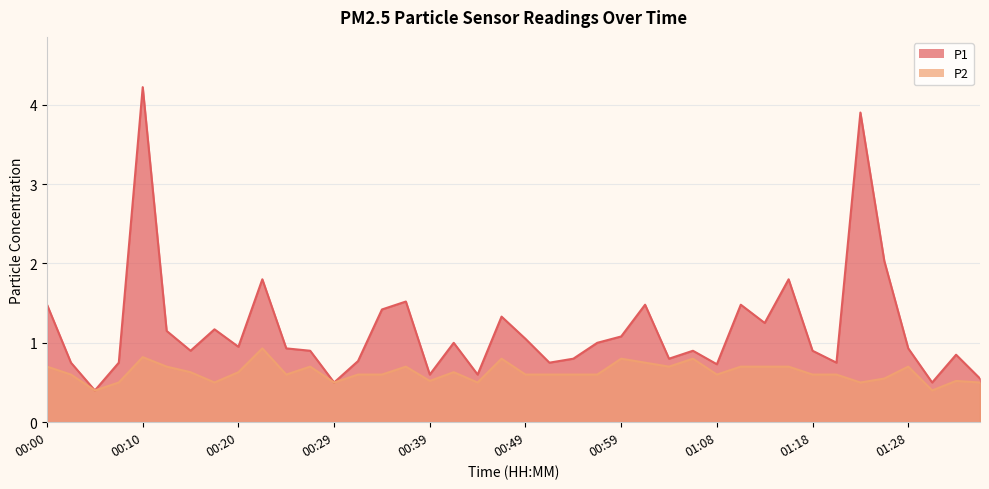

Which series has the largest total across all categories?

P1